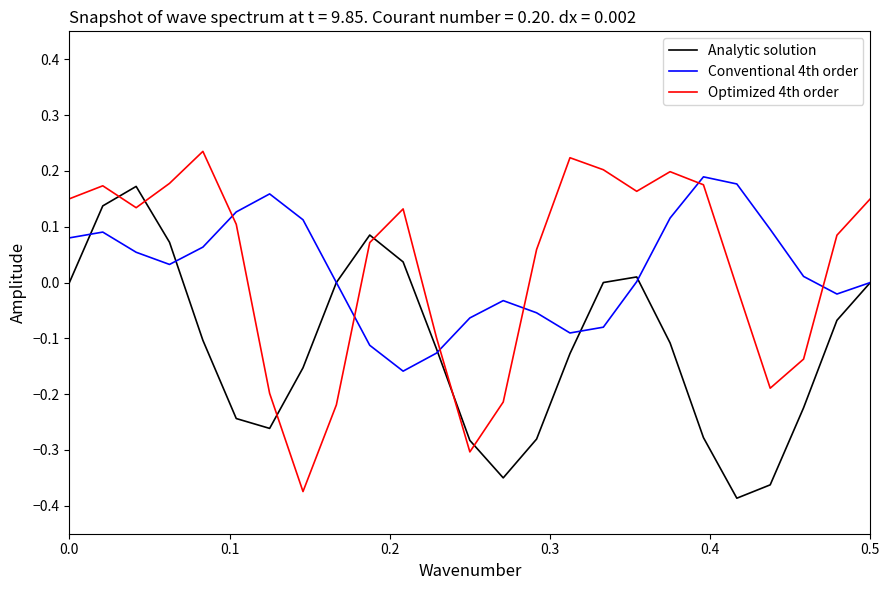

Which series ends up on top after the final intersection of Conventional 4th order and Optimized 4th order?

Optimized 4th order